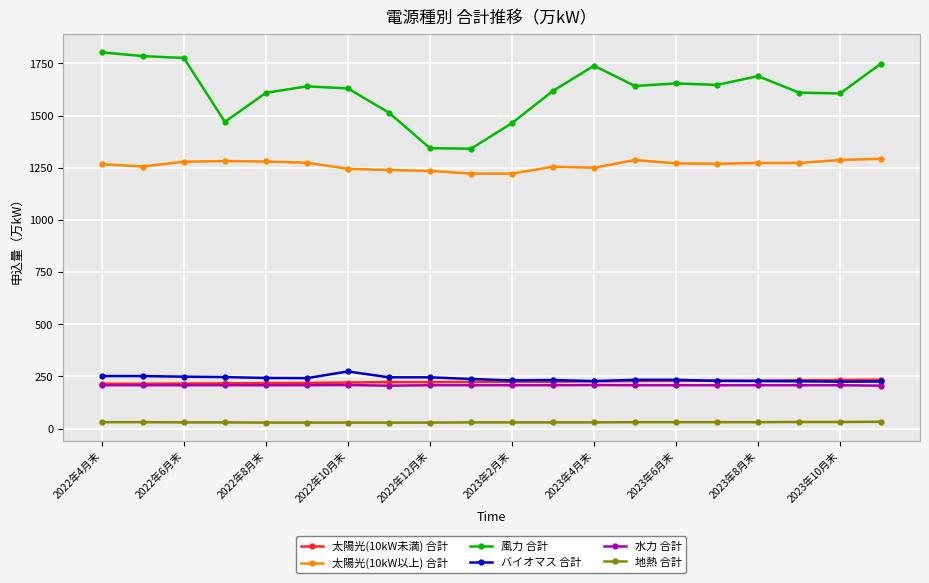

What is the value of the 水力 合計 point at the 3rd from the left?

208